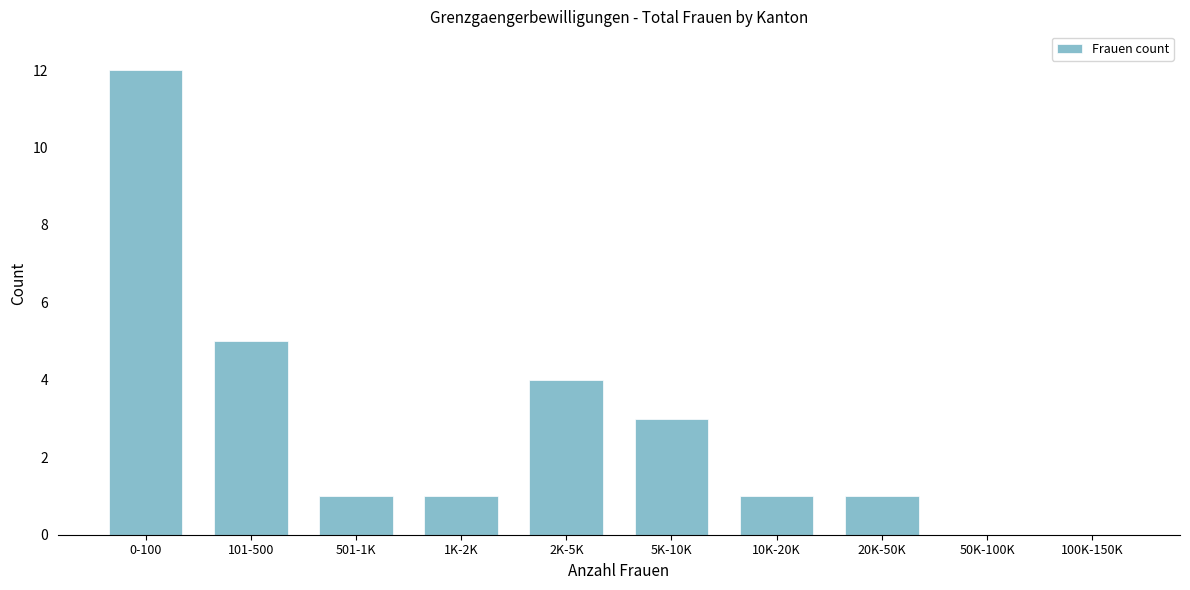

Reading left to right, what are all the values shown in this chart?

0-100=12	101-500=5	501-1K=1	1K-2K=1	2K-5K=4	5K-10K=3	10K-20K=1	20K-50K=1	50K-100K=0	100K-150K=0